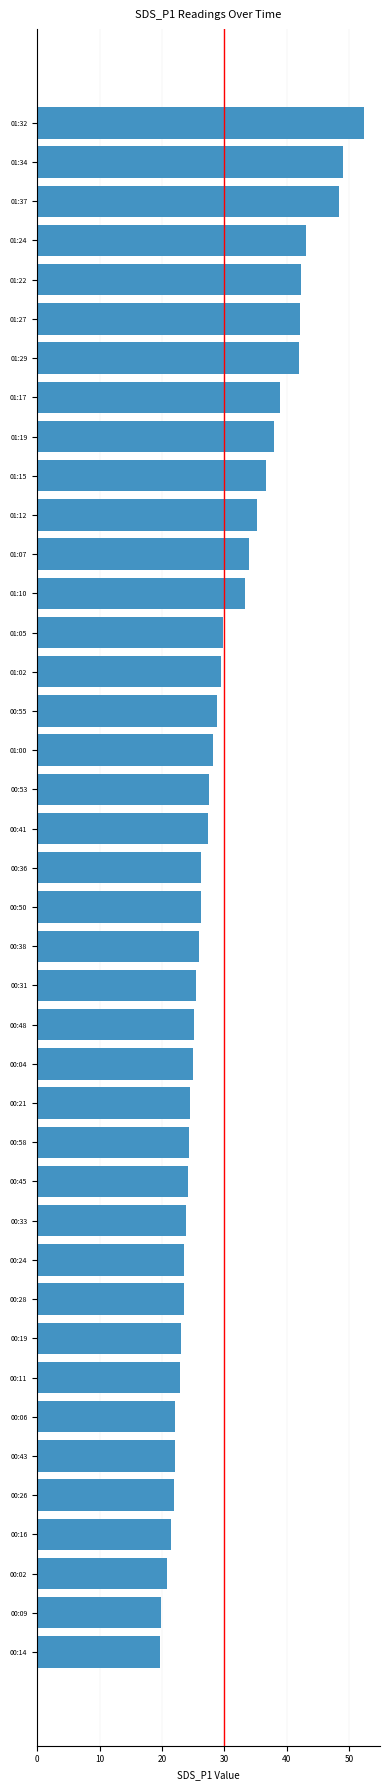

What is the smallest value displayed?

19.8